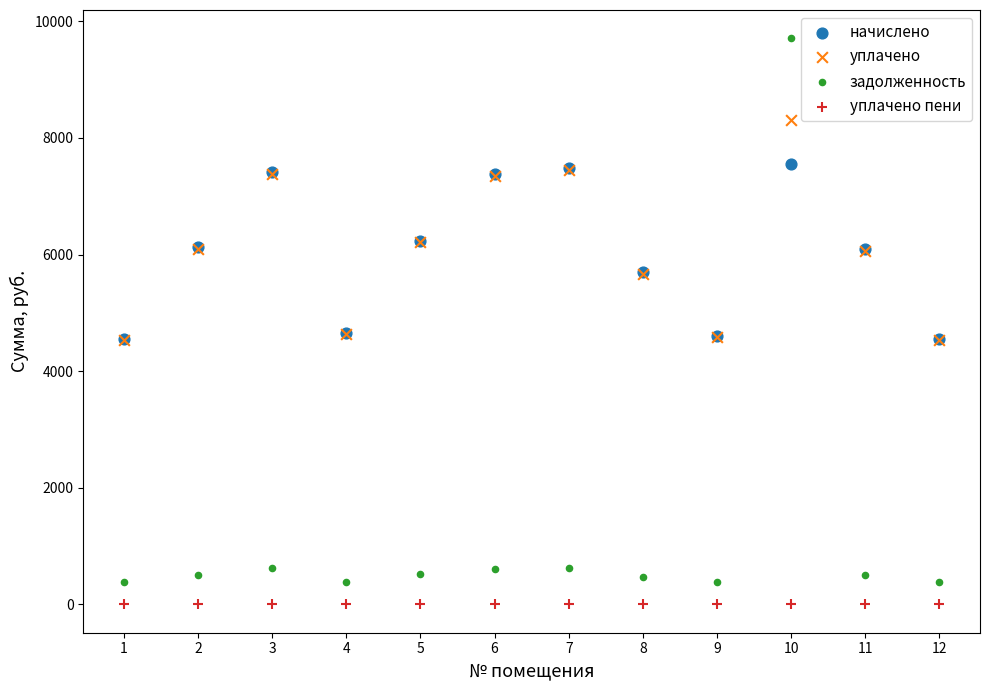

Which series contains the lowest Y value?

уплачено пени